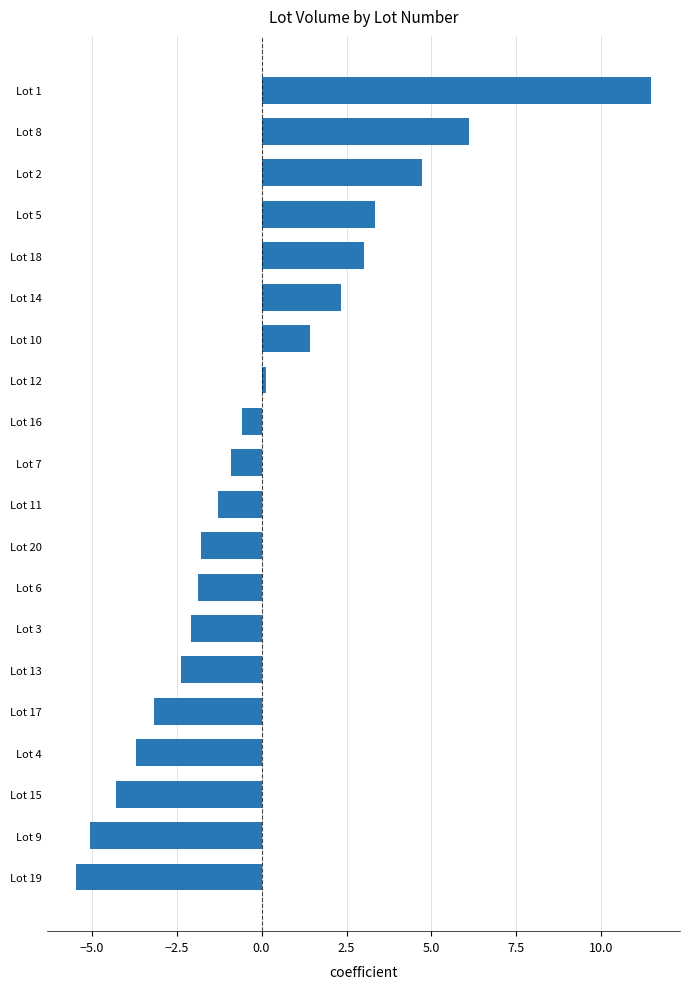

Does the chart contain any negative values?

Yes